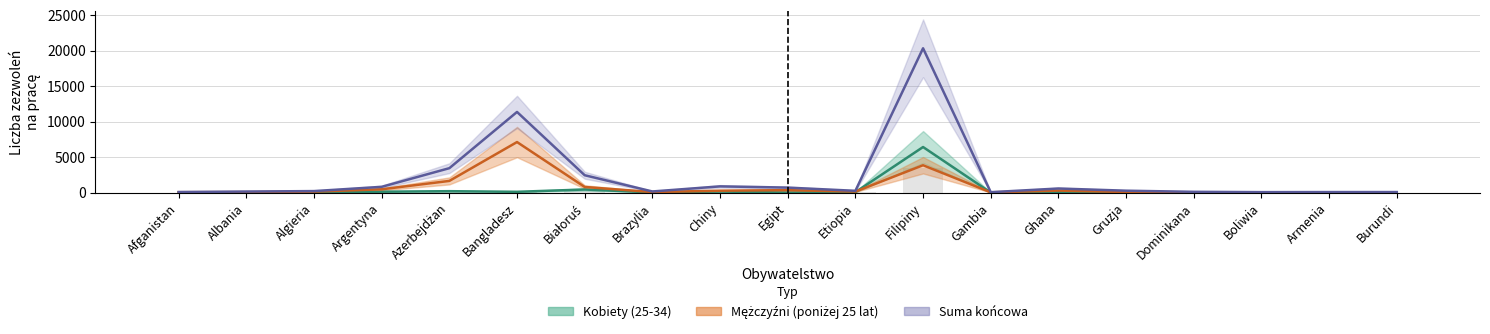

How many groups of bars are there?

19